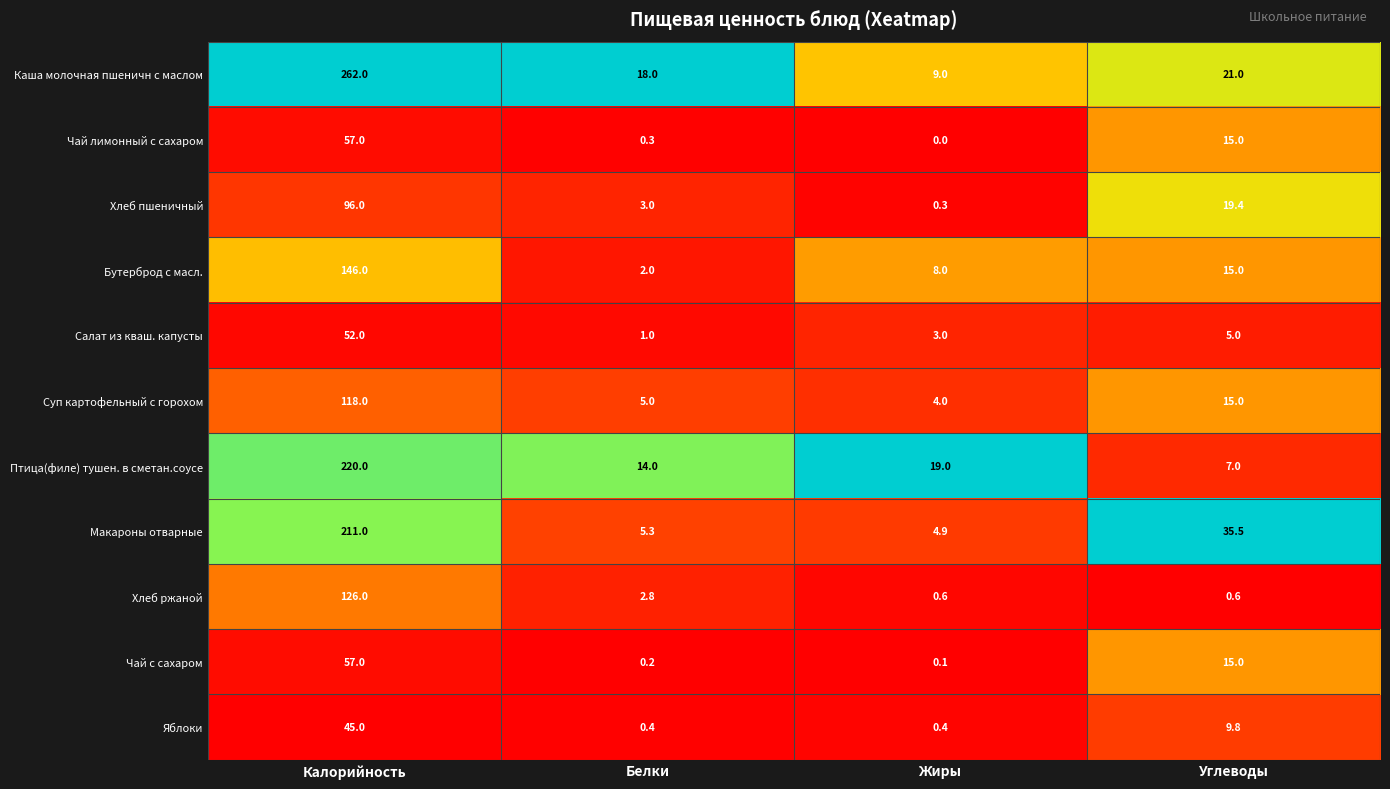

What is the difference between the Яблоки values at Калорийность and Углеводы?

35.2